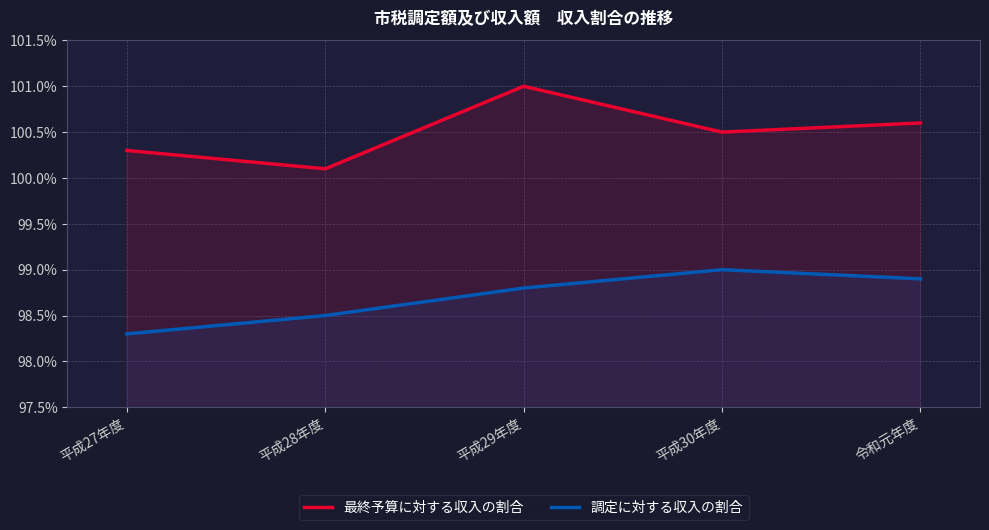

What are all the series names shown in the legend?

最終予算に対する収入の割合, 調定に対する収入の割合